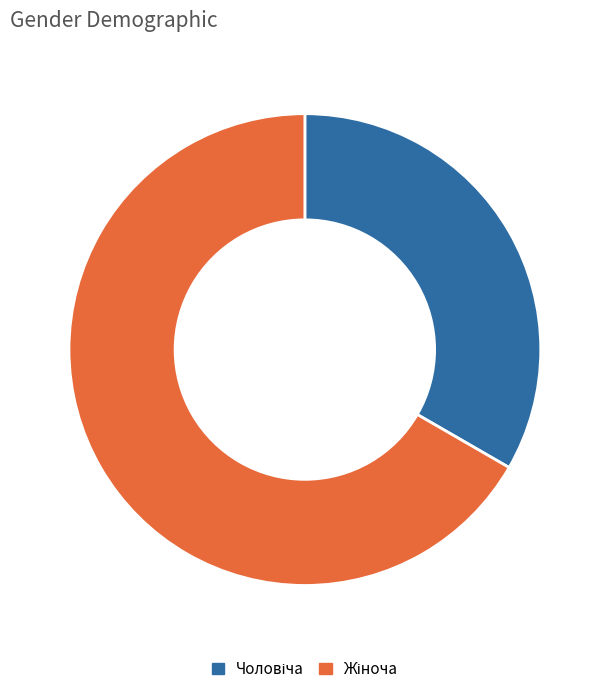

Does any single category account for the majority?

Yes